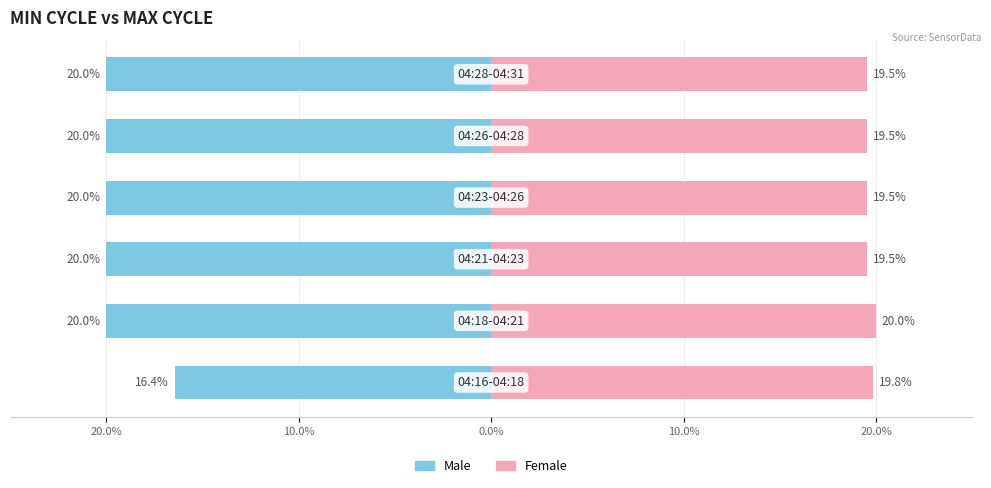

What is the total value across all series at 5?

-0.5